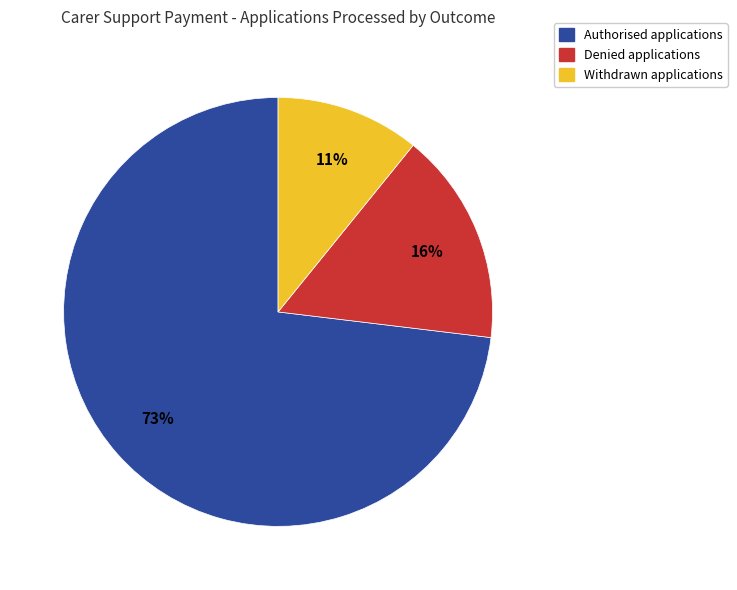

Which category has the smallest portion of the pie?

Withdrawn applications